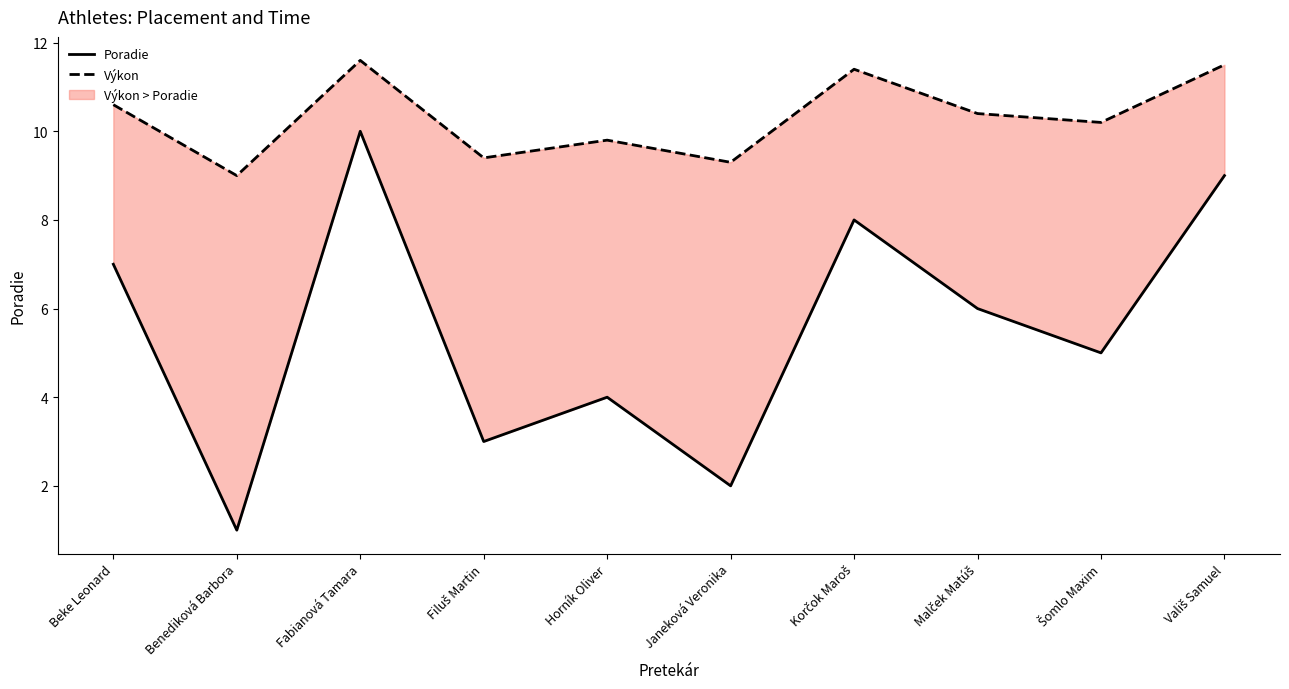

What are all the series names shown in the legend?

Poradie, Výkon